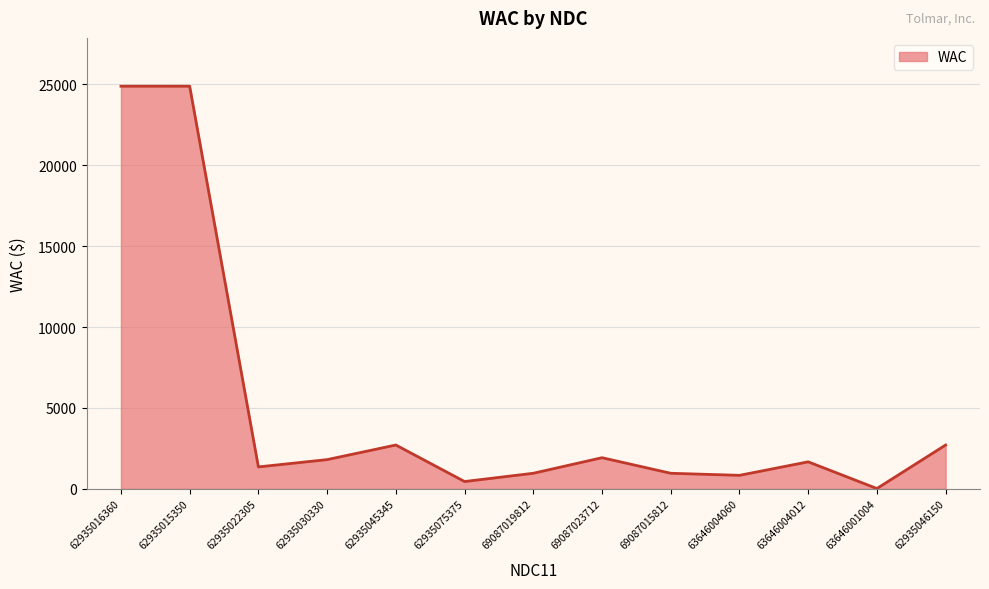

Between 62935015350 and 69087015812, which is larger?

62935015350